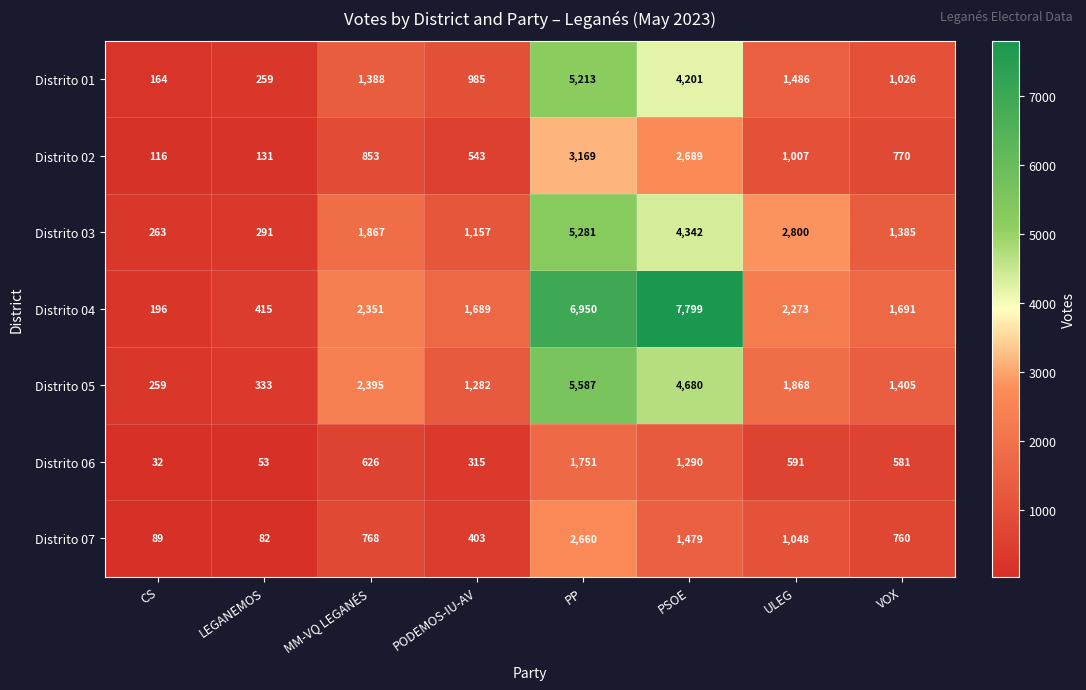

True or false: Distrito 04 has a value of 2776 at VOX.

False